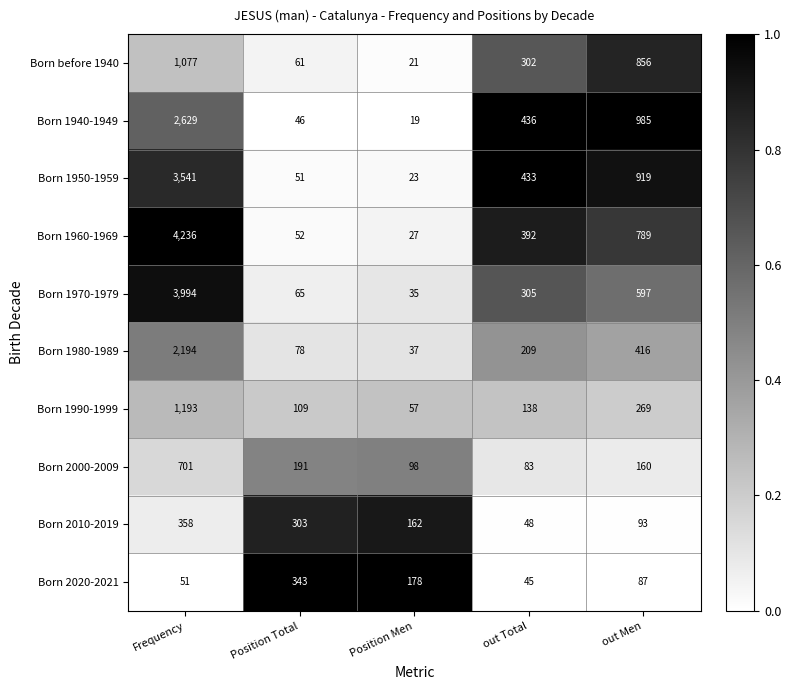

What is the spread (max minus min) of values at Position Total?

297